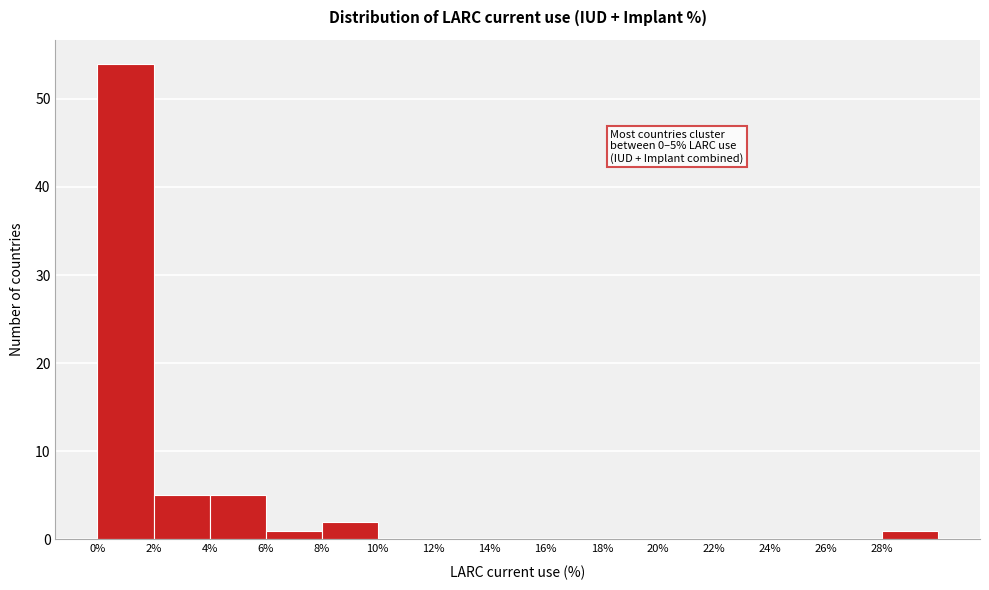

Which range on the x-axis has the tallest bar?

0 to 2